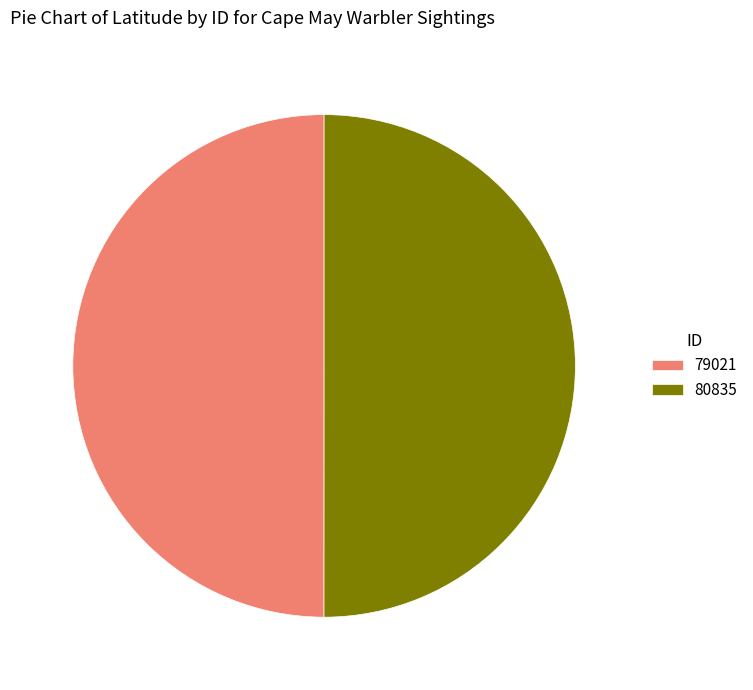

Combined, do 79021 and 80835 account for over 50%?

Yes